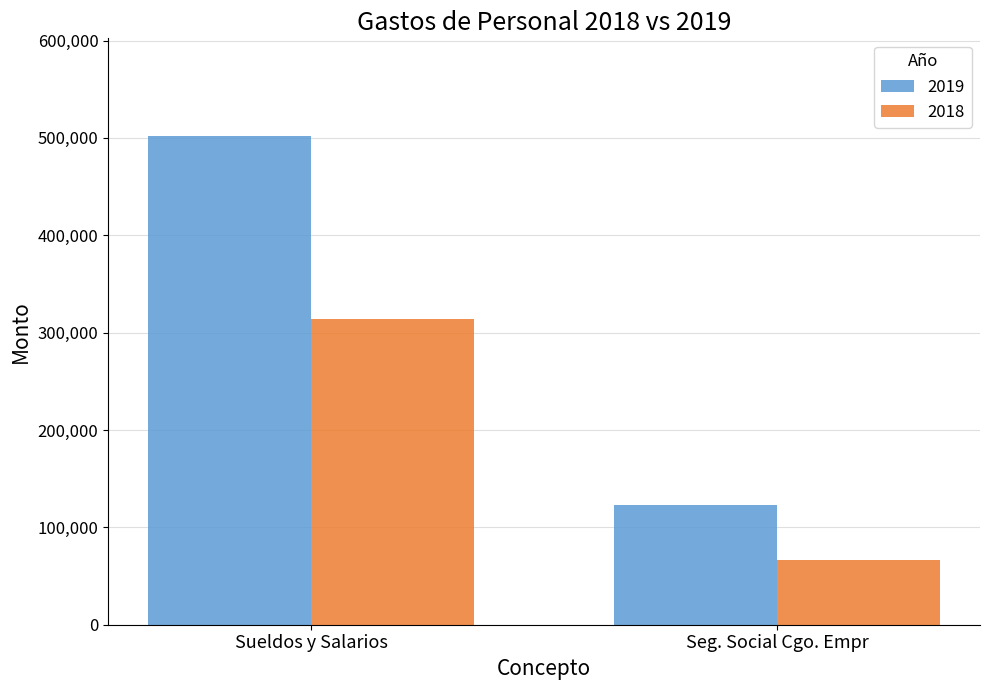

What is the average value of the 2019 series?

312536.7